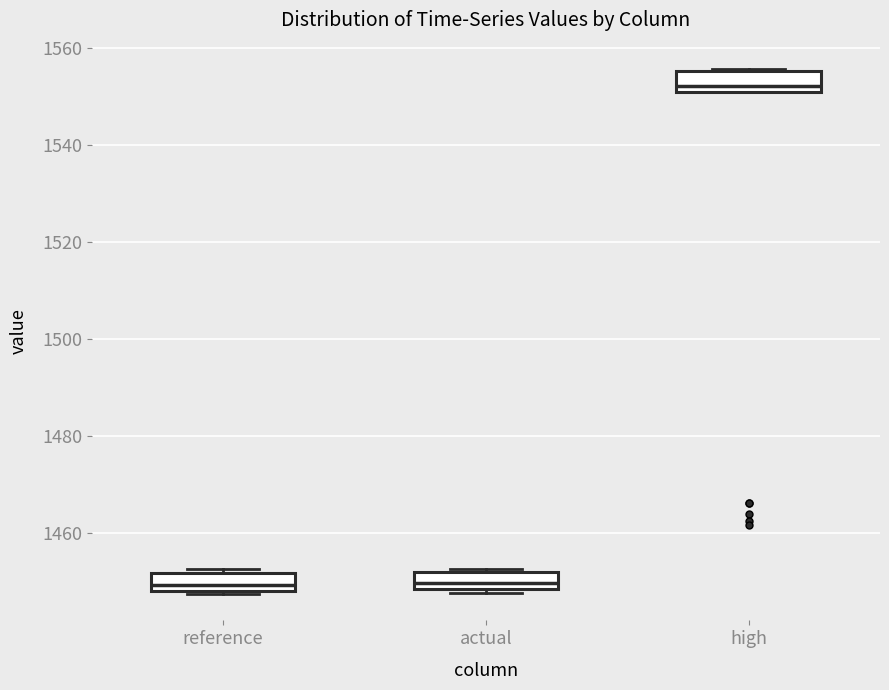

Where is the lower edge of the box for high on the y-axis? The values are not printed on the chart, so give them approximately, as read against the axis.

1550